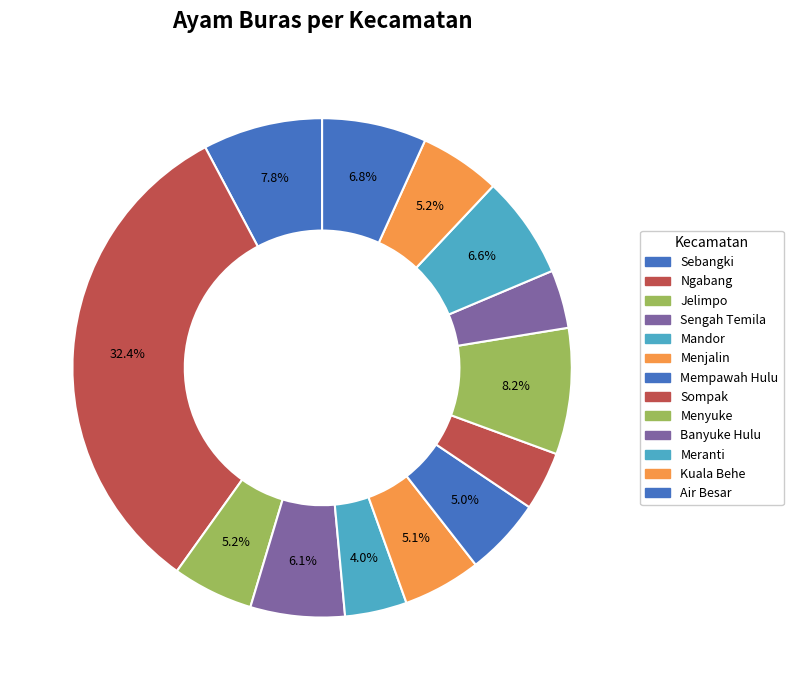

Rank the categories by value from lowest to highest.

Banyuke Hulu, Sompak, Mandor, Mempawah Hulu, Menjalin, Jelimpo, Kuala Behe, Sengah Temila, Meranti, Air Besar, Sebangki, Menyuke, Ngabang